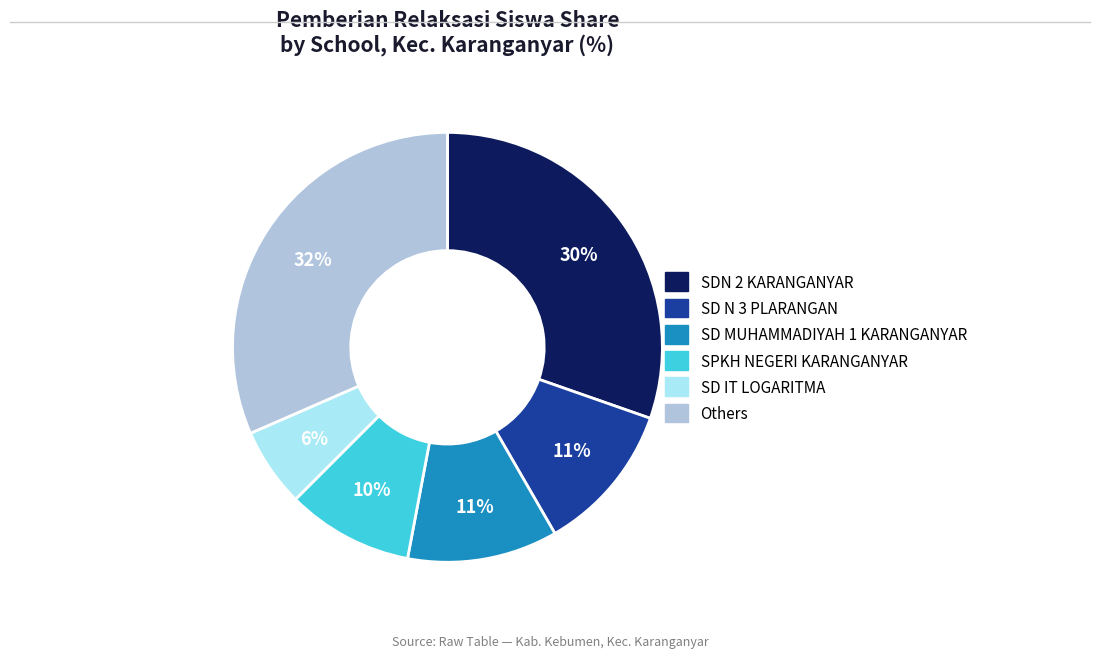

How many segments does this pie chart have?

6